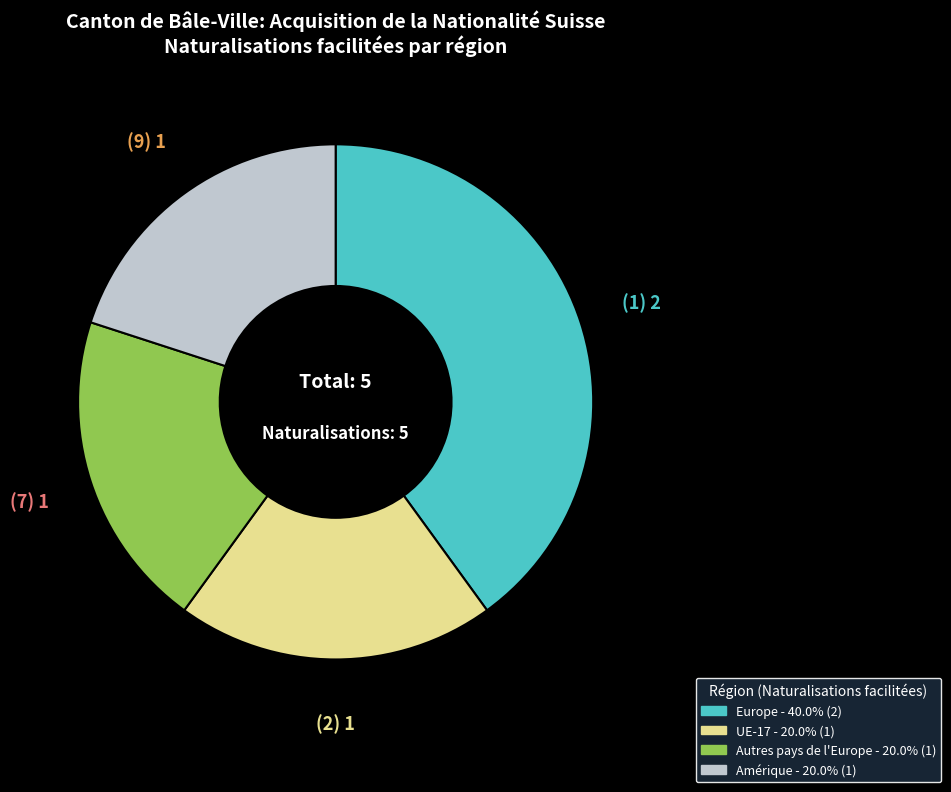

Is there a majority slice in this chart?

No